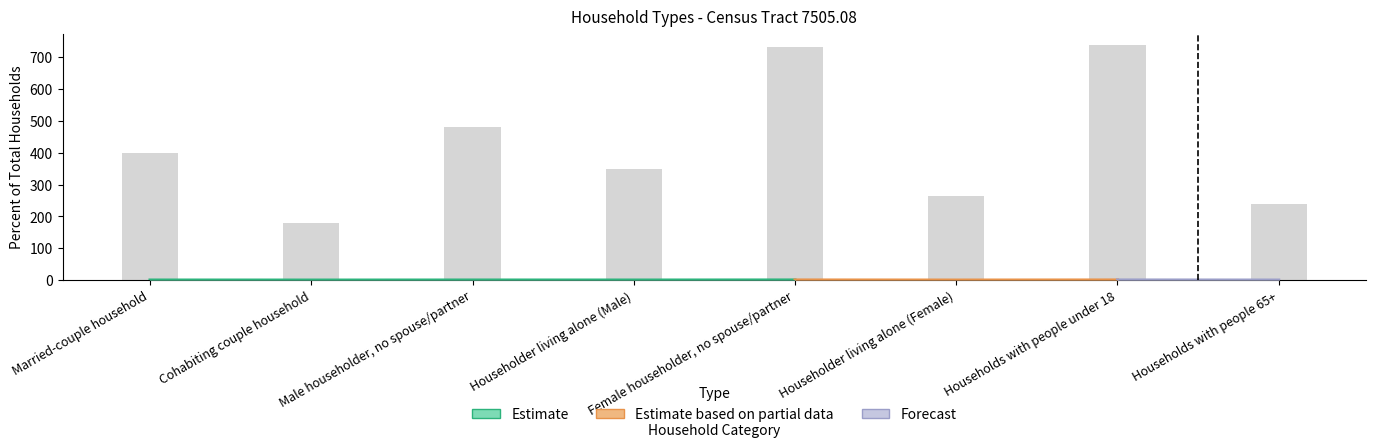

At which category does the chart reach its minimum across all series?

Cohabiting couple household